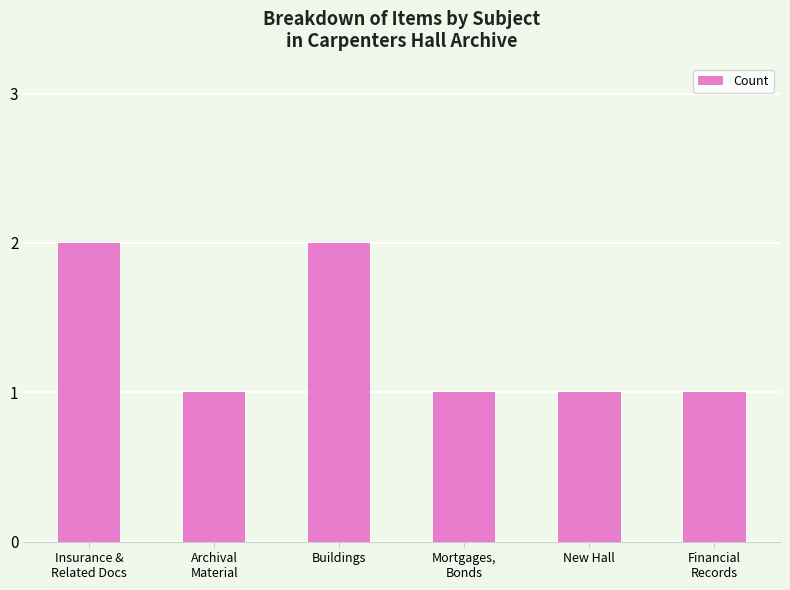

Between New Hall and Buildings, which is larger?

Buildings